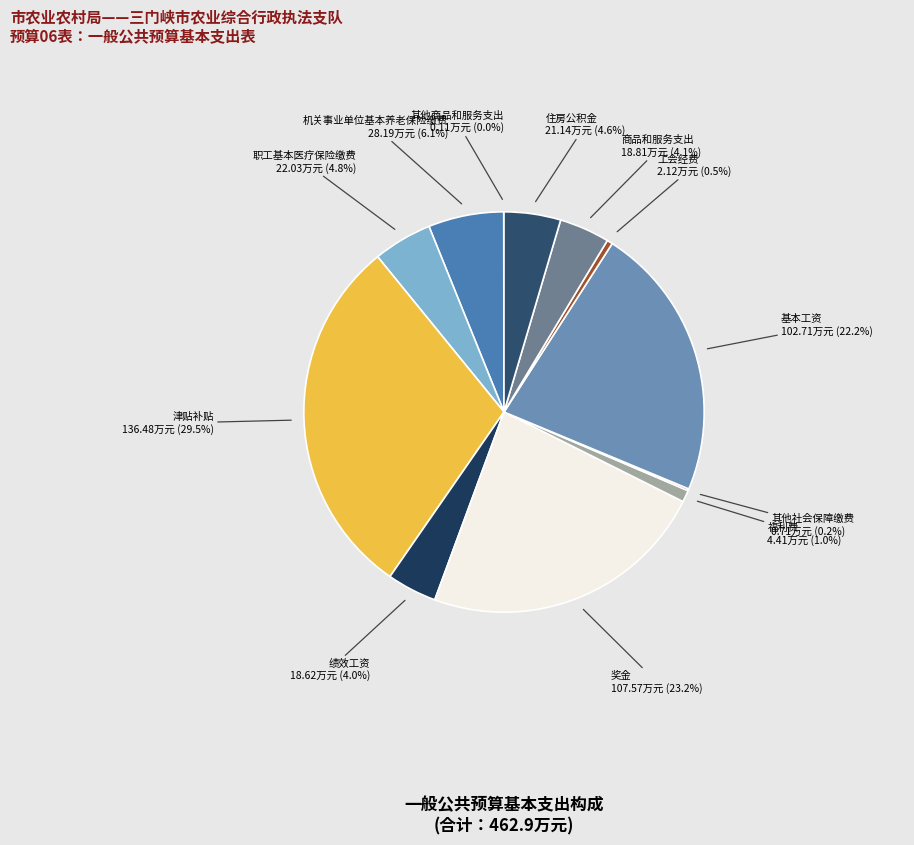

Count the number of slices in the pie.

12